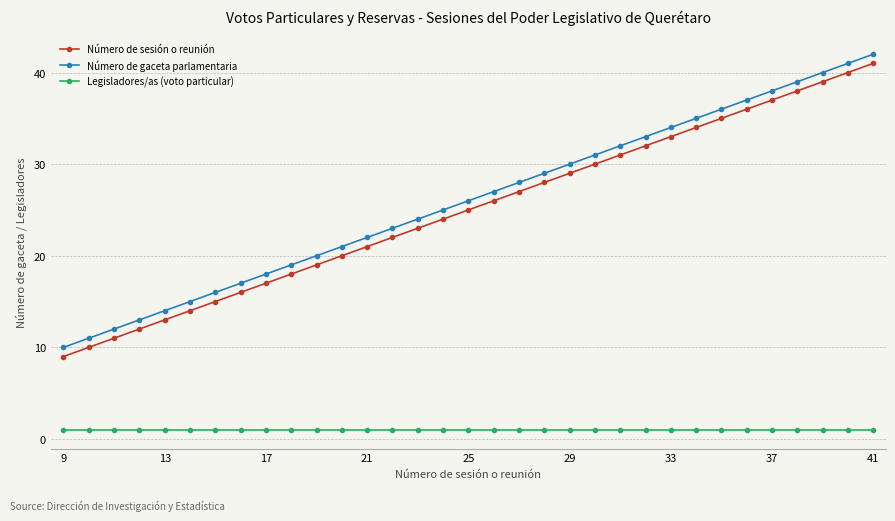

Reading left to right, extract all data points from this chart.

Número de sesión o reunión: 9	10	11	12	13	14	15	16	17	18	19	20	21	22	23	24	25	26	27	28	29	30	31	32	33	34	35	36	37	38	39	40	41
Número de gaceta parlamentaria: 10	11	12	13	14	15	16	17	18	19	20	21	22	23	24	25	26	27	28	29	30	31	32	33	34	35	36	37	38	39	40	41	42
Legisladores/as (voto particular): 1	1	1	1	1	1	1	1	1	1	1	1	1	1	1	1	1	1	1	1	1	1	1	1	1	1	1	1	1	1	1	1	1